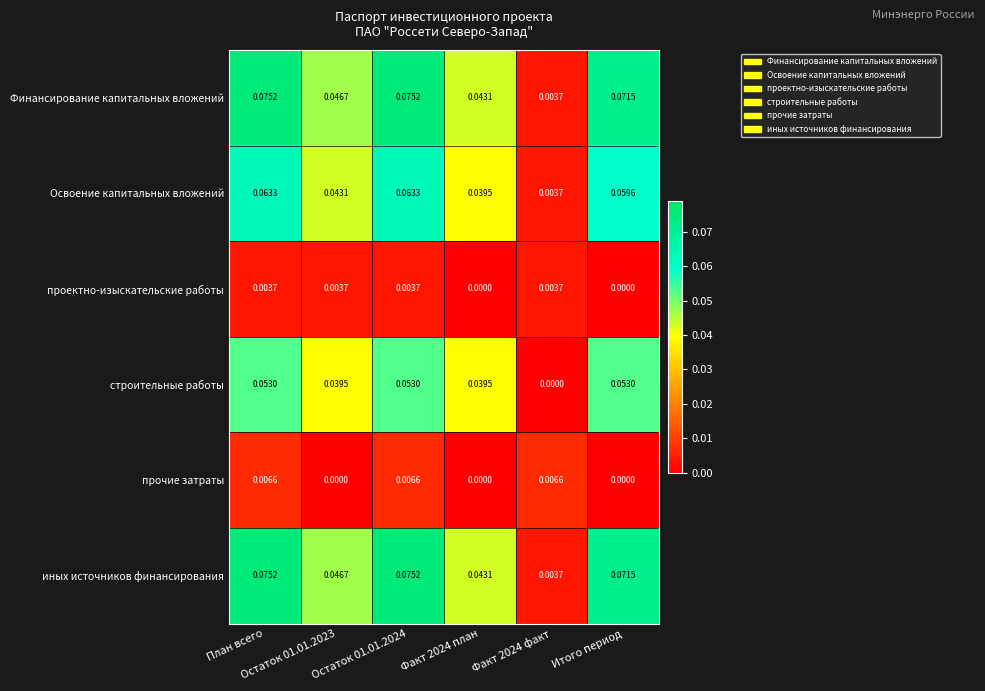

How many values in проектно-изыскательские работы are above zero?

4